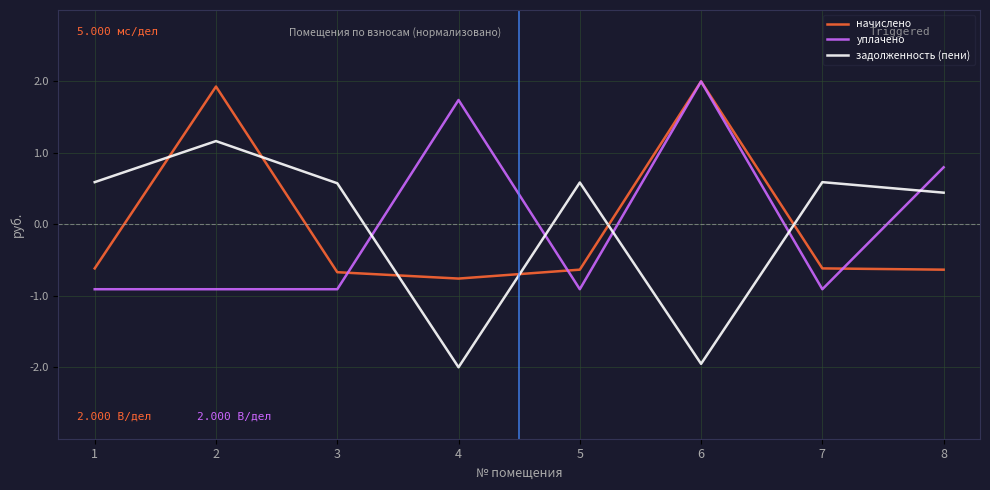

Is it true that начислено equals -0.8 at 4?

True